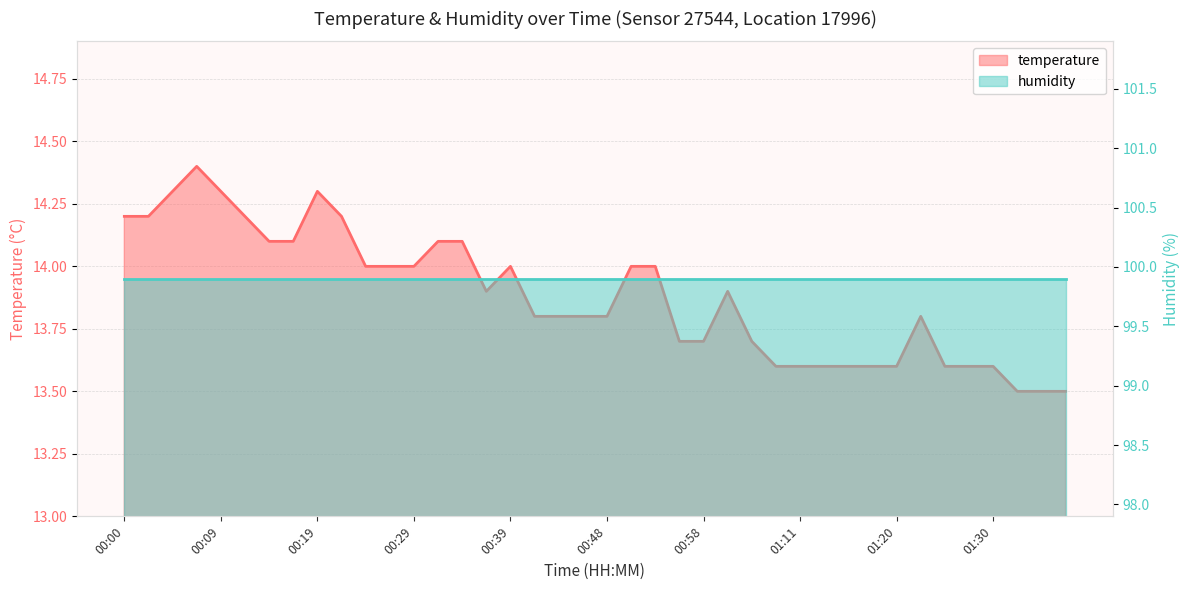

Reading right to left, transcribe all the data shown in this chart.

13.5	13.5	13.5	13.6	13.6	13.6	13.8	13.6	13.6	13.6	13.6	13.6	13.6	13.7	13.9	13.7	13.7	14.0	14.0	13.8	13.8	13.8	13.8	14.0	13.9	14.1	14.1	14.0	14.0	14.0	14.2	14.3	14.1	14.1	14.2	14.3	14.4	14.3	14.2	14.2